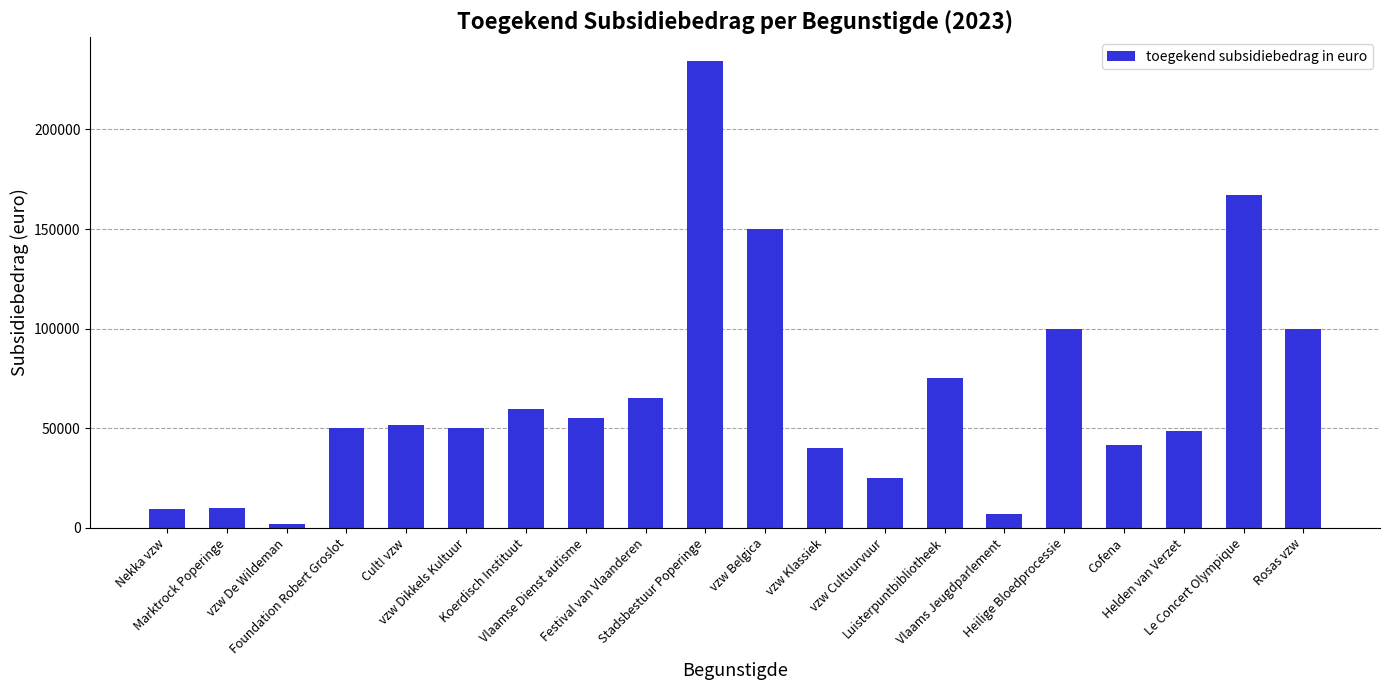

What is the greatest value displayed?

234600